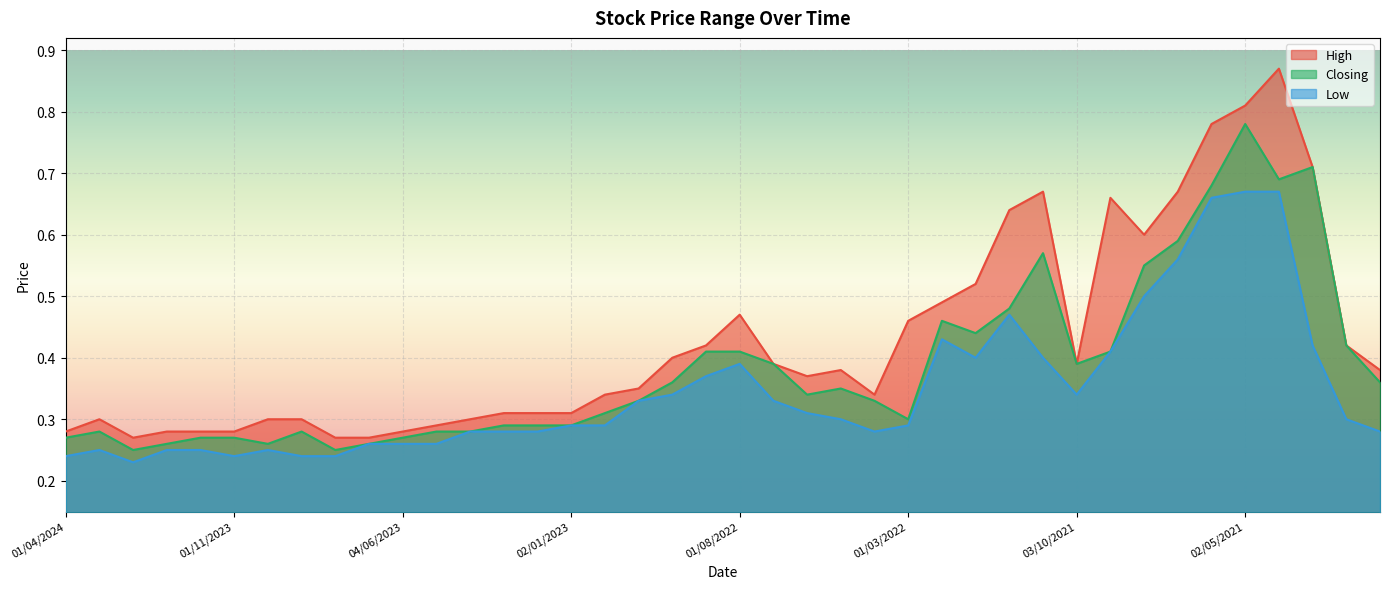

Reading right to left, extract all data points from this chart.

High: 03/01/2021=0.4	01/02/2021=0.4	01/03/2021=0.7	01/04/2021=0.9	02/05/2021=0.8	01/06/2021=0.8	01/07/2021=0.7	01/08/2021=0.6	01/09/2021=0.7	03/10/2021=0.4	01/11/2021=0.7	01/12/2021=0.6	02/01/2022=0.5	01/02/2022=0.5	01/03/2022=0.5	03/04/2022=0.3	08/05/2022=0.4	01/06/2022=0.4	03/07/2022=0.4	01/08/2022=0.5	01/09/2022=0.4	02/10/2022=0.4	01/11/2022=0.3	01/12/2022=0.3	02/01/2023=0.3	01/02/2023=0.3	01/03/2023=0.3	02/04/2023=0.3	01/05/2023=0.3	04/06/2023=0.3	02/07/2023=0.3	01/08/2023=0.3	03/09/2023=0.3	01/10/2023=0.3	01/11/2023=0.3	03/12/2023=0.3	02/01/2024=0.3	01/02/2024=0.3	03/03/2024=0.3	01/04/2024=0.3
Closing: 03/01/2021=0.4	01/02/2021=0.4	01/03/2021=0.7	01/04/2021=0.7	02/05/2021=0.8	01/06/2021=0.7	01/07/2021=0.6	01/08/2021=0.6	01/09/2021=0.4	03/10/2021=0.4	01/11/2021=0.6	01/12/2021=0.5	02/01/2022=0.4	01/02/2022=0.5	01/03/2022=0.3	03/04/2022=0.3	08/05/2022=0.3	01/06/2022=0.3	03/07/2022=0.4	01/08/2022=0.4	01/09/2022=0.4	02/10/2022=0.4	01/11/2022=0.3	01/12/2022=0.3	02/01/2023=0.3	01/02/2023=0.3	01/03/2023=0.3	02/04/2023=0.3	01/05/2023=0.3	04/06/2023=0.3	02/07/2023=0.3	01/08/2023=0.2	03/09/2023=0.3	01/10/2023=0.3	01/11/2023=0.3	03/12/2023=0.3	02/01/2024=0.3	01/02/2024=0.2	03/03/2024=0.3	01/04/2024=0.3
Low: 03/01/2021=0.3	01/02/2021=0.3	01/03/2021=0.4	01/04/2021=0.7	02/05/2021=0.7	01/06/2021=0.7	01/07/2021=0.6	01/08/2021=0.5	01/09/2021=0.4	03/10/2021=0.3	01/11/2021=0.4	01/12/2021=0.5	02/01/2022=0.4	01/02/2022=0.4	01/03/2022=0.3	03/04/2022=0.3	08/05/2022=0.3	01/06/2022=0.3	03/07/2022=0.3	01/08/2022=0.4	01/09/2022=0.4	02/10/2022=0.3	01/11/2022=0.3	01/12/2022=0.3	02/01/2023=0.3	01/02/2023=0.3	01/03/2023=0.3	02/04/2023=0.3	01/05/2023=0.3	04/06/2023=0.3	02/07/2023=0.3	01/08/2023=0.2	03/09/2023=0.2	01/10/2023=0.2	01/11/2023=0.2	03/12/2023=0.2	02/01/2024=0.2	01/02/2024=0.2	03/03/2024=0.2	01/04/2024=0.2